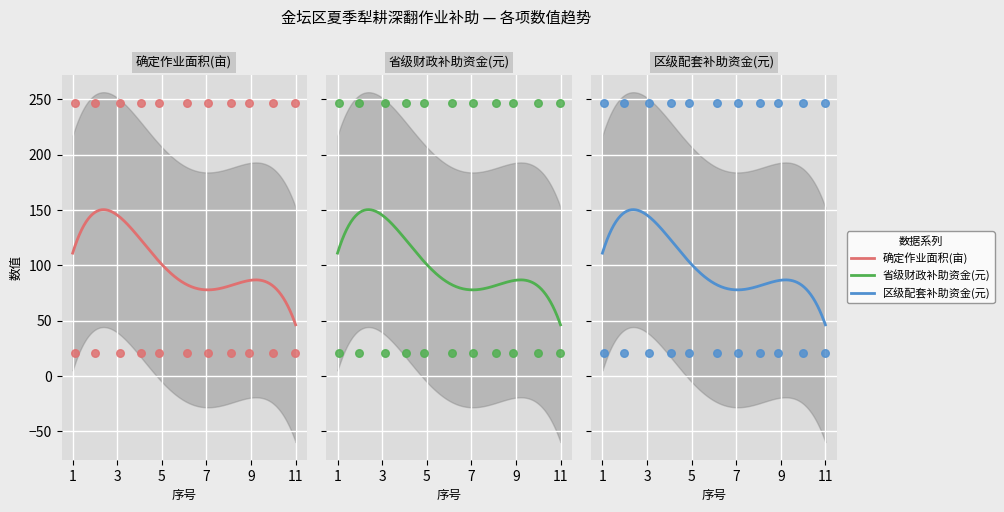

What are all the series names shown in the legend?

确定作业面积(亩), 省级财政补助资金(元), 区级配套补助资金(元)